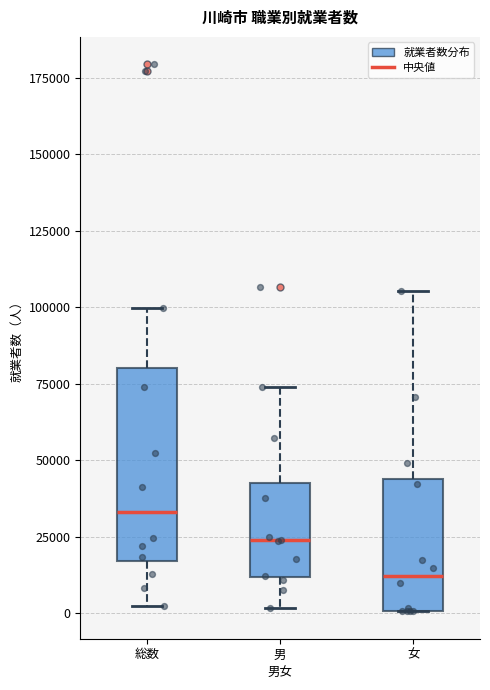

Where does the median line of the box for 総数 sit on the y-axis? The values are not printed on the chart, so give them approximately, as read against the axis.

35000